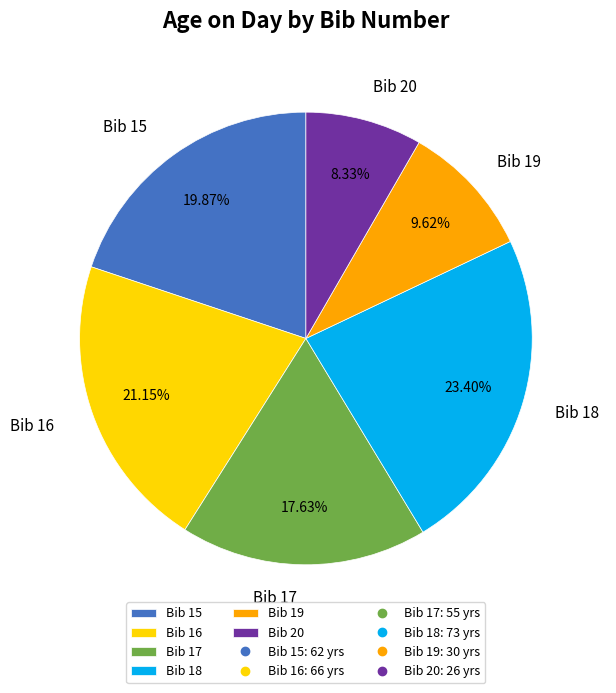

Count the number of slices in the pie.

6